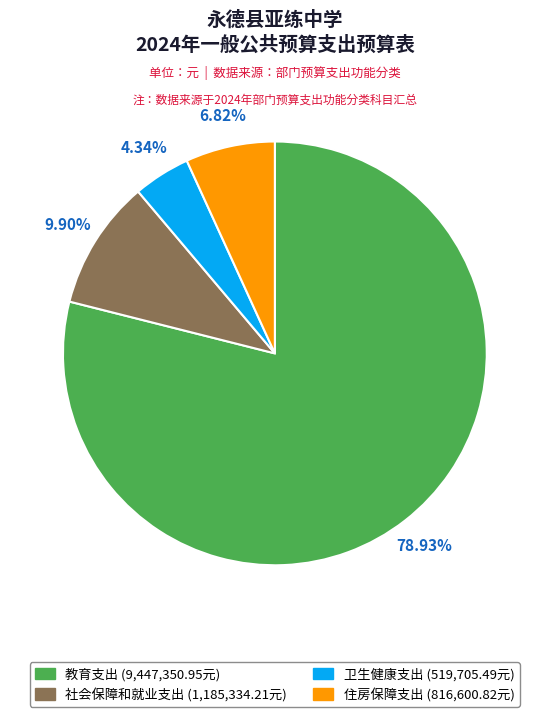

How many slices are in this pie chart?

4